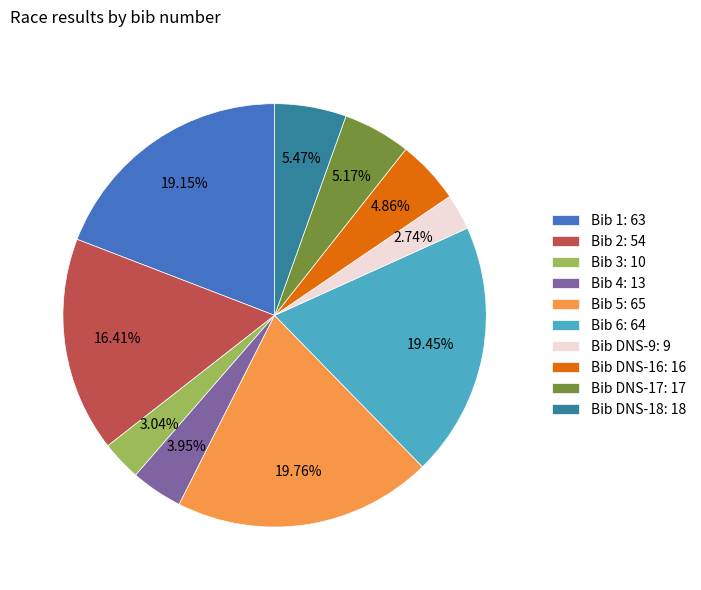

Is the sum of Bib DNS-18: 18 and Bib DNS-9: 9 greater than half?

No